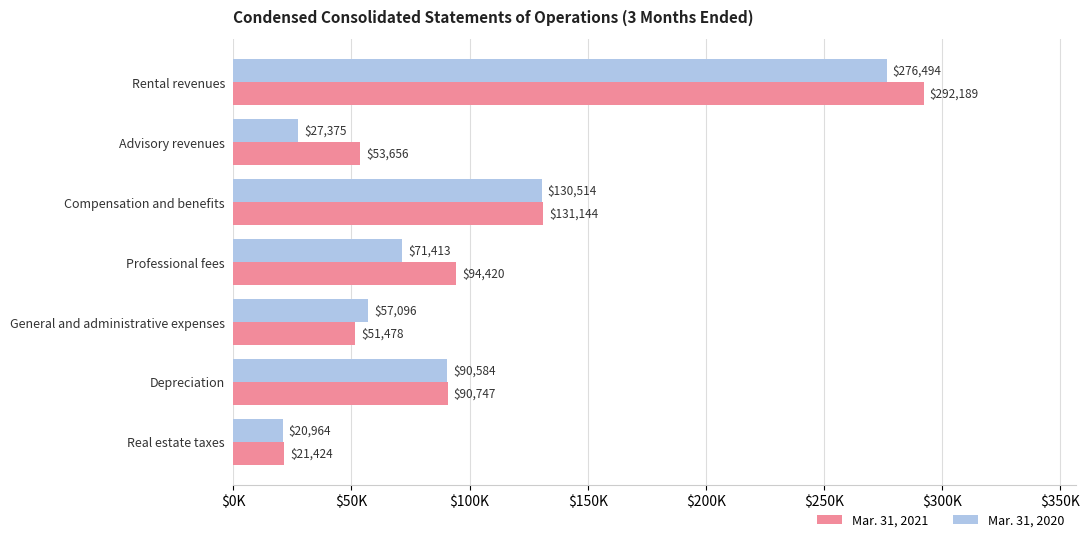

What are all the series names shown in the legend?

Mar. 31, 2021, Mar. 31, 2020